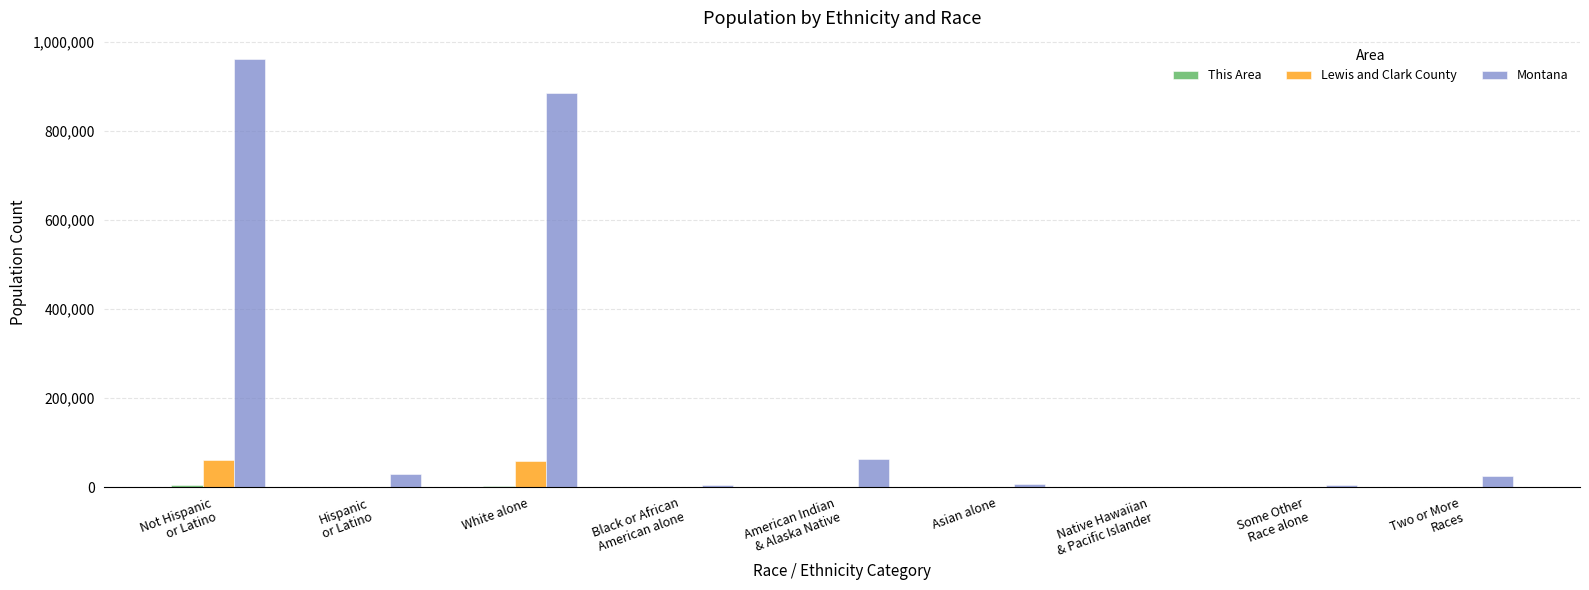

What is the highest value of the Montana series?

960850